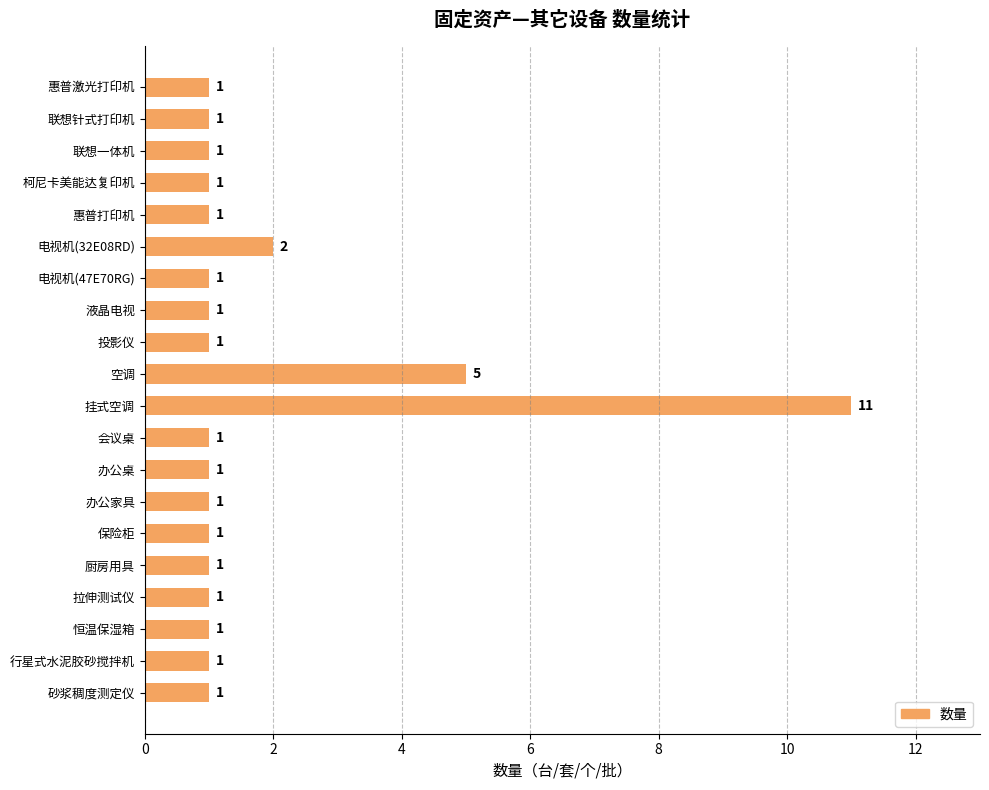

What is the value of the 1st bar from the top?

1